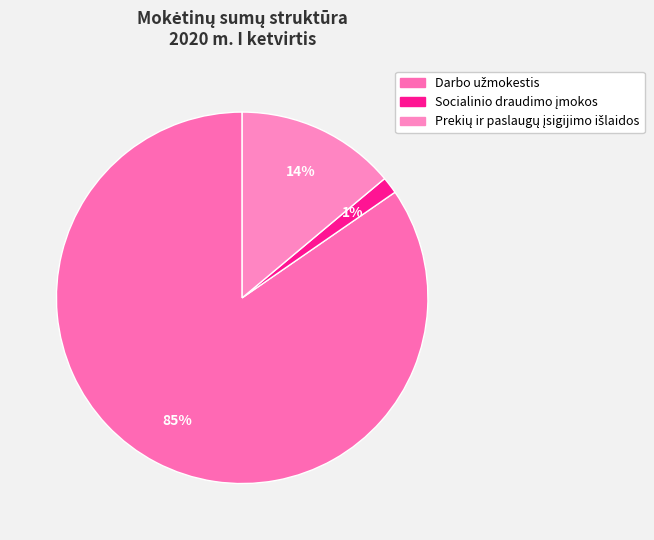

Count the number of slices in the pie.

3